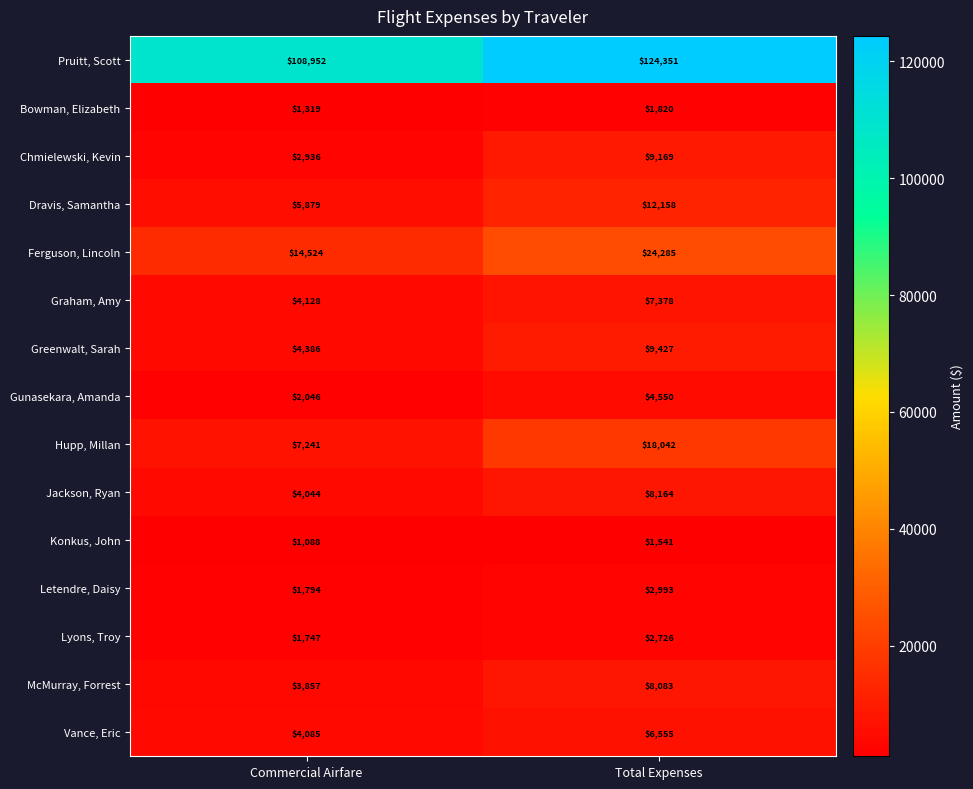

Reading left to right, list all the values displayed in this chart.

Pruitt, Scott: 108952	124351
Bowman, Elizabeth: 1319	1820
Chmielewski, Kevin: 2936	9169
Dravis, Samantha: 5879	12158
Ferguson, Lincoln: 14524	24285
Graham, Amy: 4128	7378
Greenwalt, Sarah: 4386	9427
Gunasekara, Amanda: 2046	4550
Hupp, Millan: 7241	18042
Jackson, Ryan: 4044	8164
Konkus, John: 1088	1541
Letendre, Daisy: 1794	2993
Lyons, Troy: 1747	2726
McMurray, Forrest: 3857	8083
Vance, Eric: 4085	6555